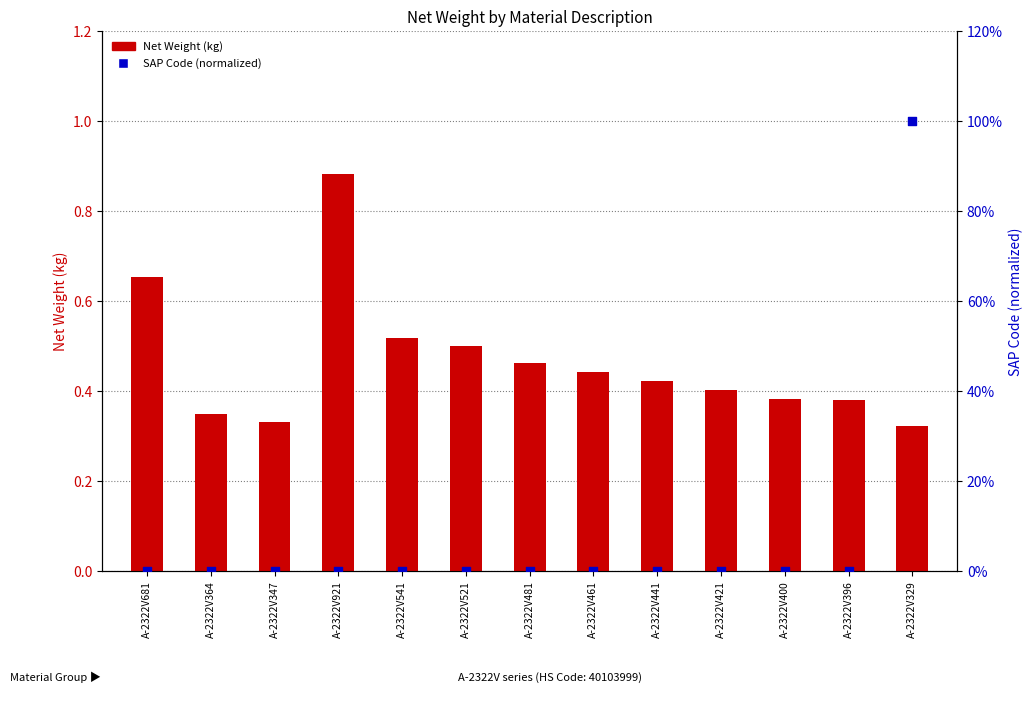

What is the total value across all series at A-2322V481?

0.5